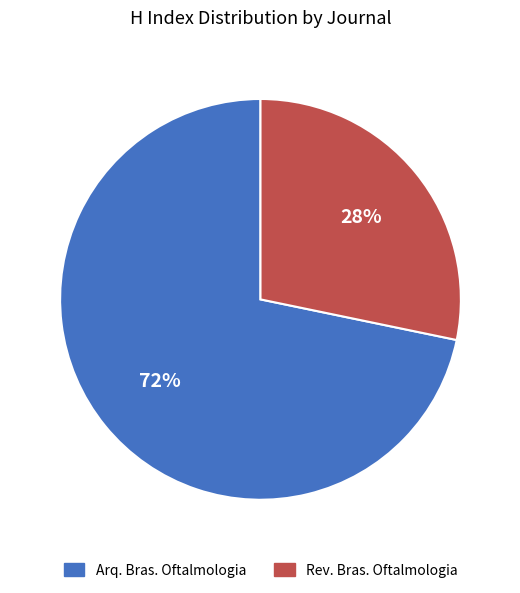

Is there a majority slice in this chart?

Yes